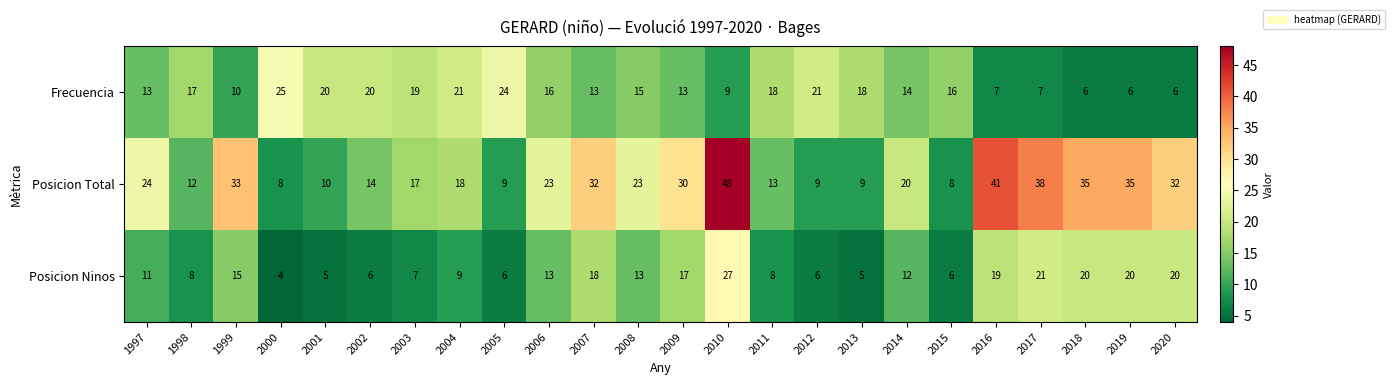

What is the greatest value displayed?

48